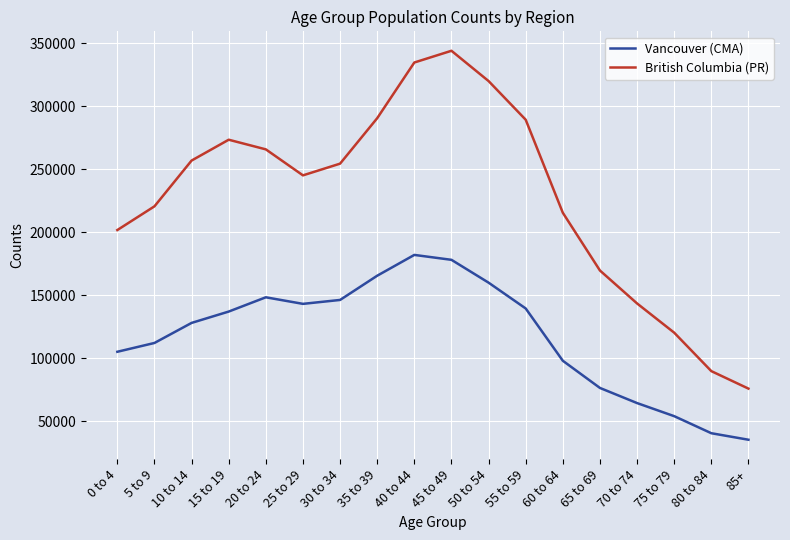

The value of Vancouver (CMA) at 40 to 44 is 182145. True or false?

True